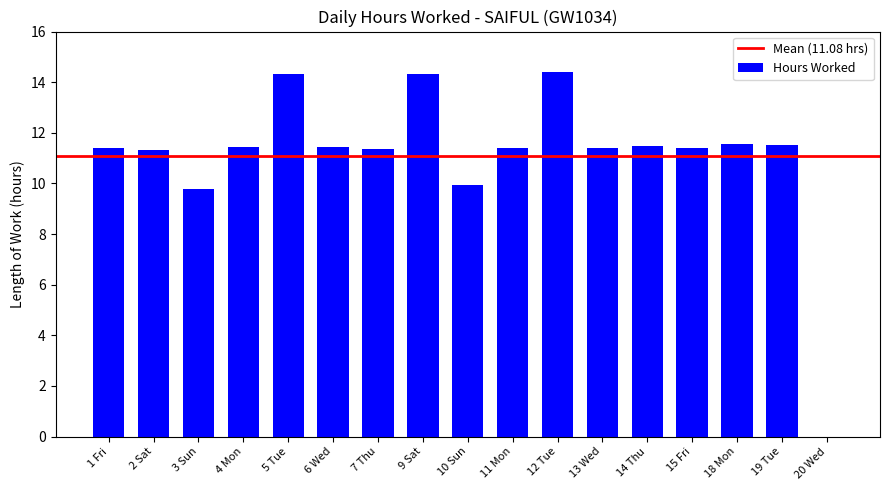

What is the greatest value displayed?

14.4